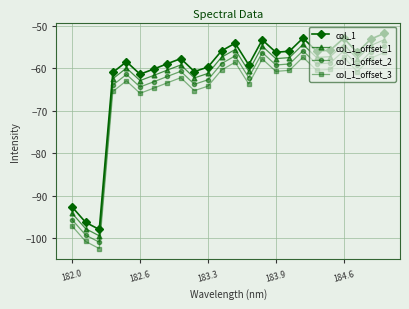

What is the maximum value for col_1_offset_2?

-54.7